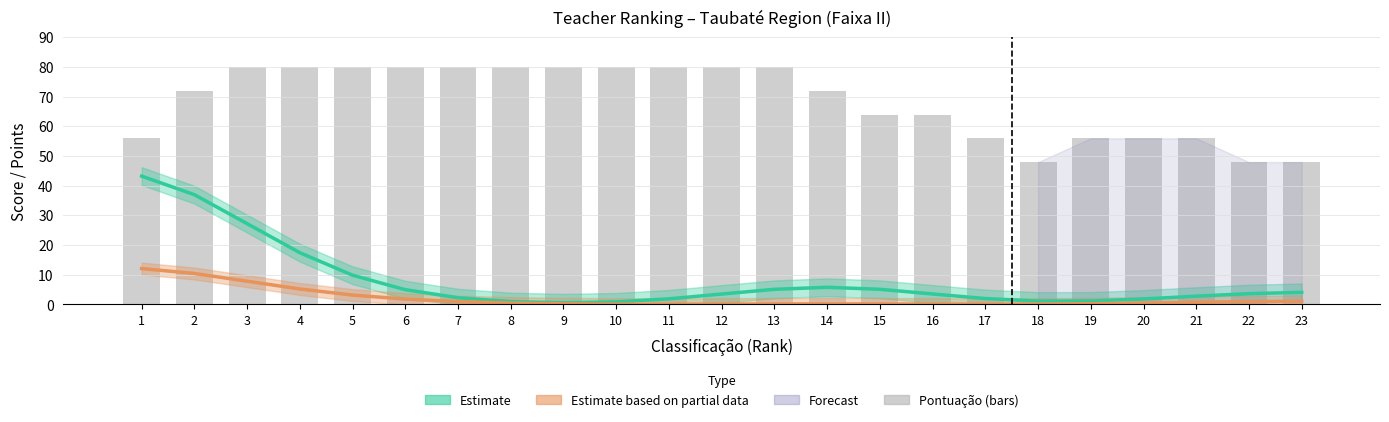

Reading left to right, transcribe all the data shown in this chart.

1=56	2=72	3=80	4=80	5=80	6=80	7=80	8=80	9=80	10=80	11=80	12=80	13=80	14=72	15=64	16=64	17=56	18=48	19=56	20=56	21=56	22=48	23=48